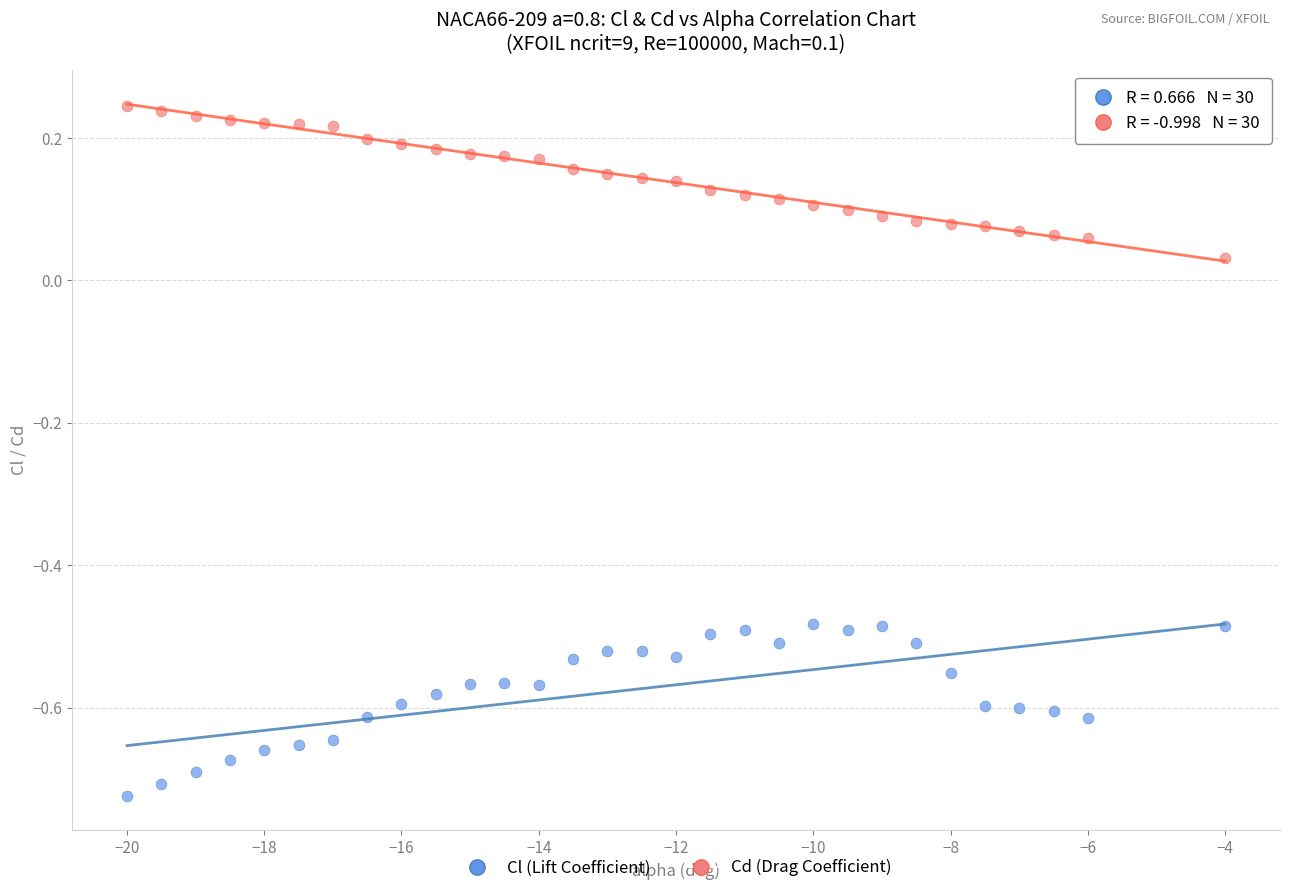

Which series reaches the maximum Y coordinate?

Cd (Drag Coefficient)